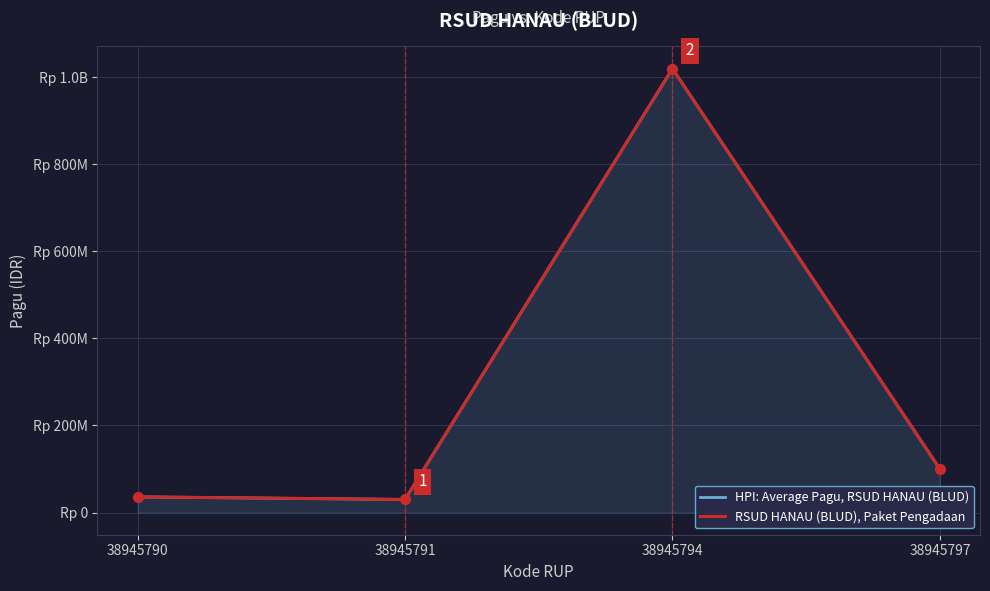

Which series contains the lowest Y value?

HPI: Average Pagu, RSUD HANAU (BLUD)